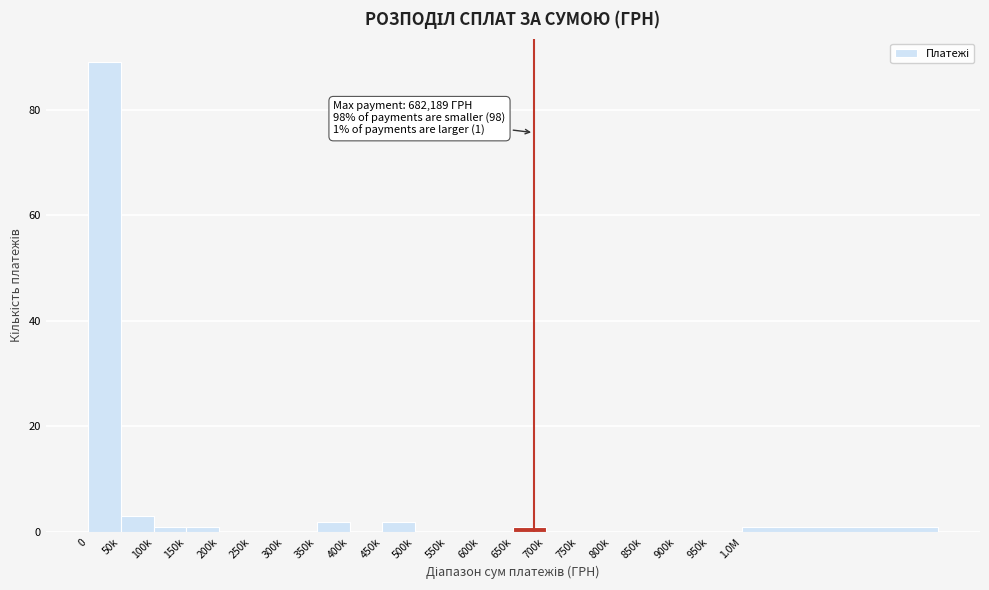

Reading left to right, transcribe all the data shown in this chart.

0=89	50k=3	100k=1	150k=1	200k=0	250k=0	300k=0	350k=2	400k=0	450k=2	500k=0	550k=0	600k=0	650k=1	700k=0	750k=0	800k=0	850k=0	900k=0	950k=0	1.0M=1